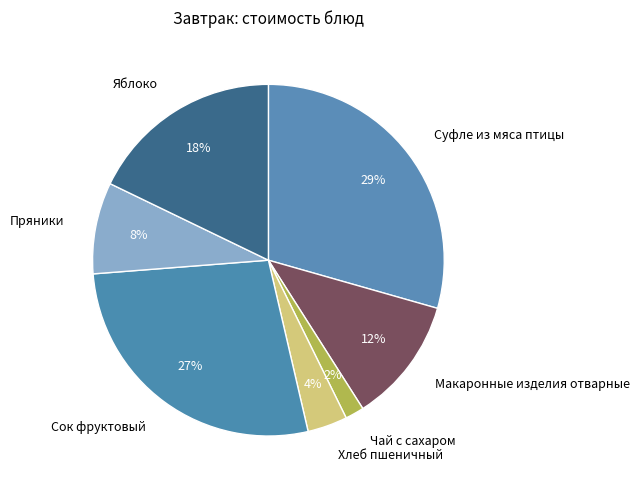

To the nearest percent, what portion does Пряники represent?

8%